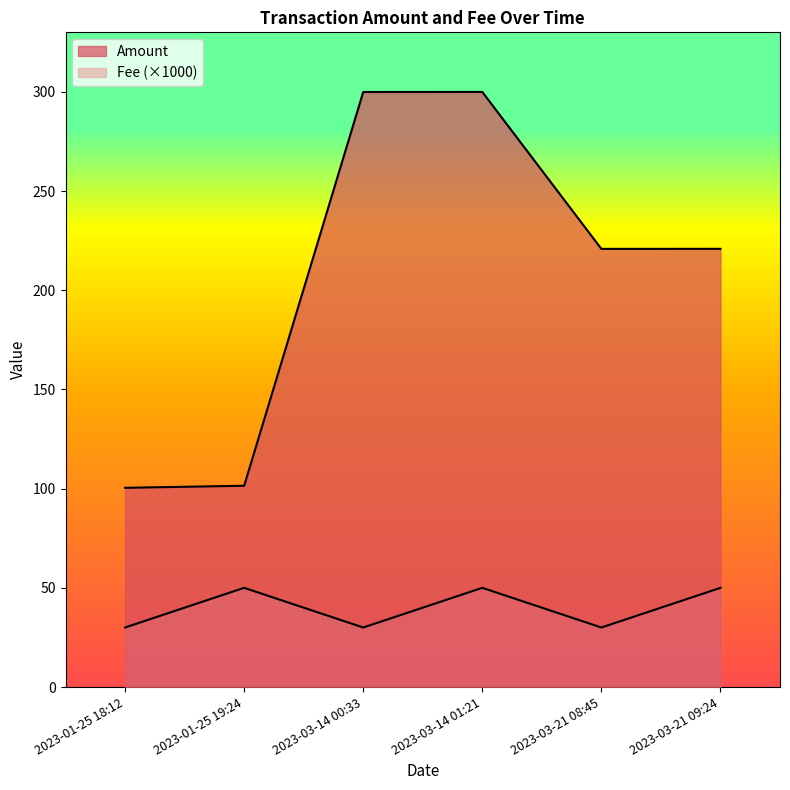

How many lines are shown in the chart?

2